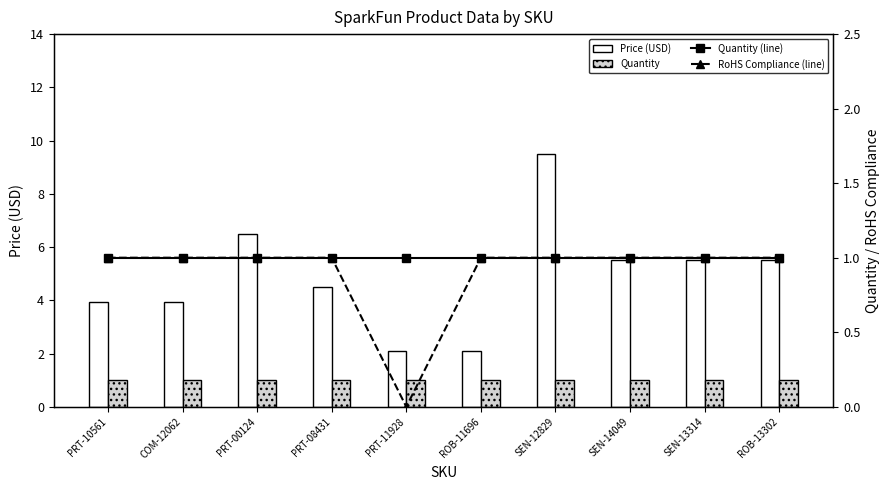

Which series changed the most between COM-12062 and PRT-11928?

Price (USD)